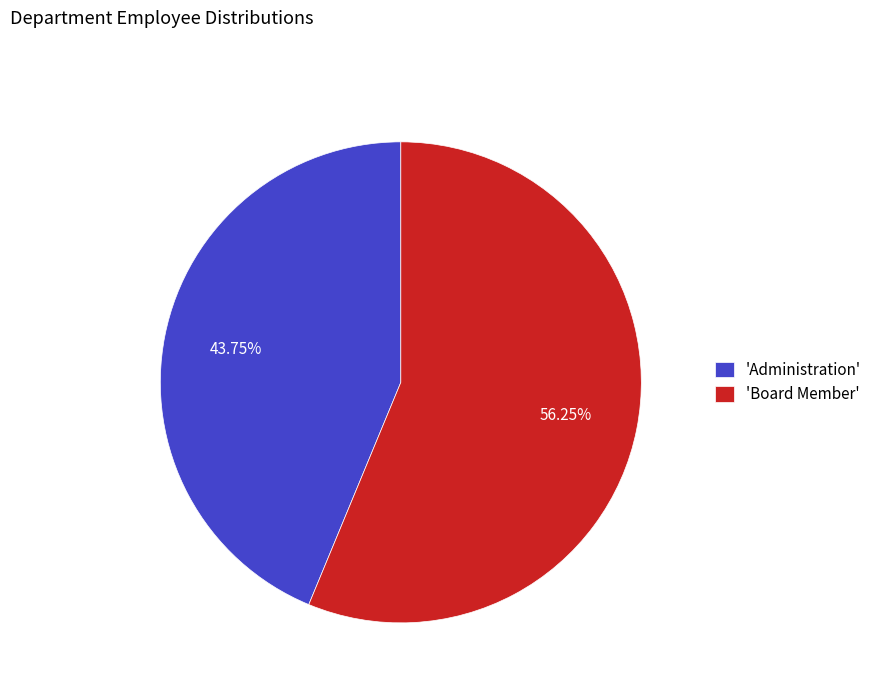

Between 'Board Member' and 'Administration', which is larger?

'Board Member'